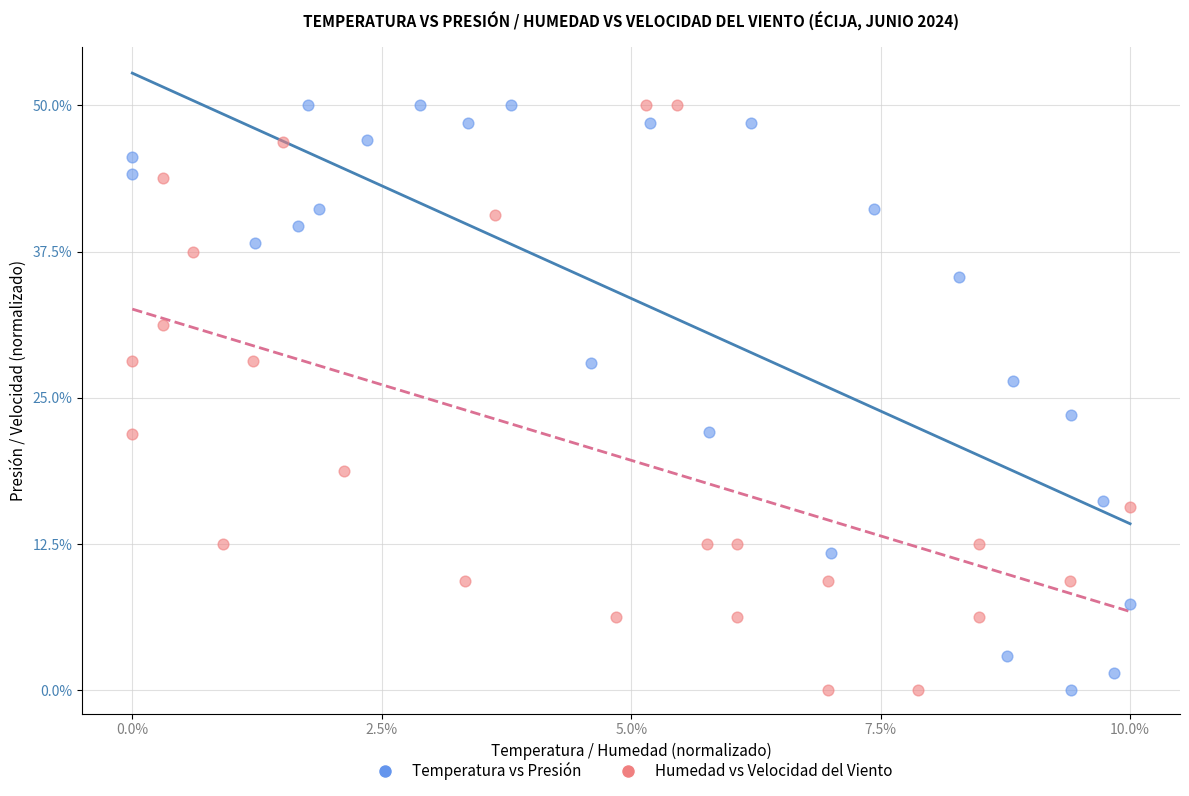

What are all the series names shown in the legend?

Temperatura vs Presión, Humedad vs Velocidad del Viento